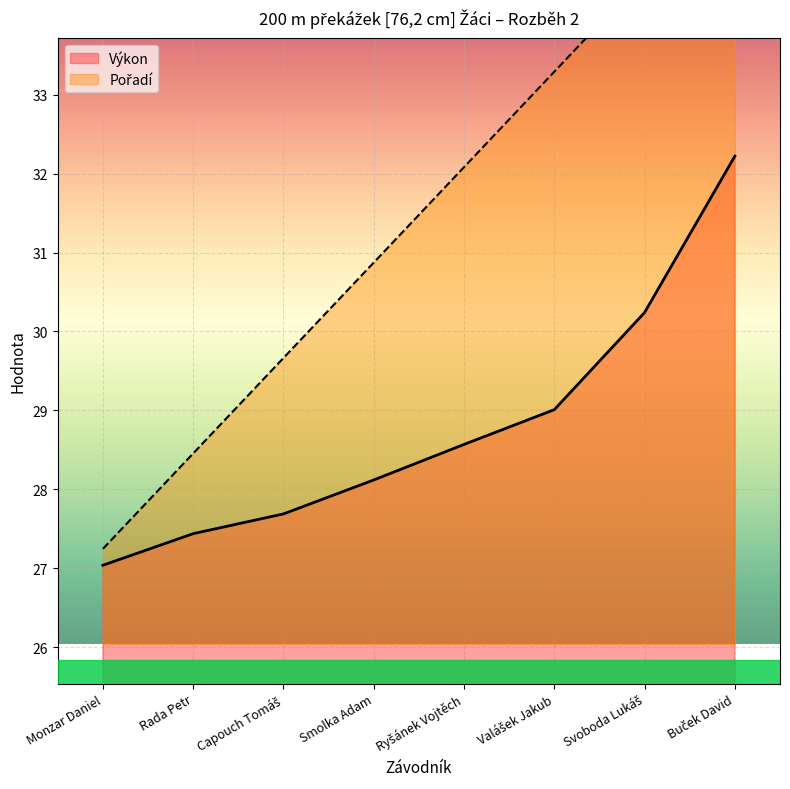

Where is Výkon nearest to the value 29?

Valášek Jakub